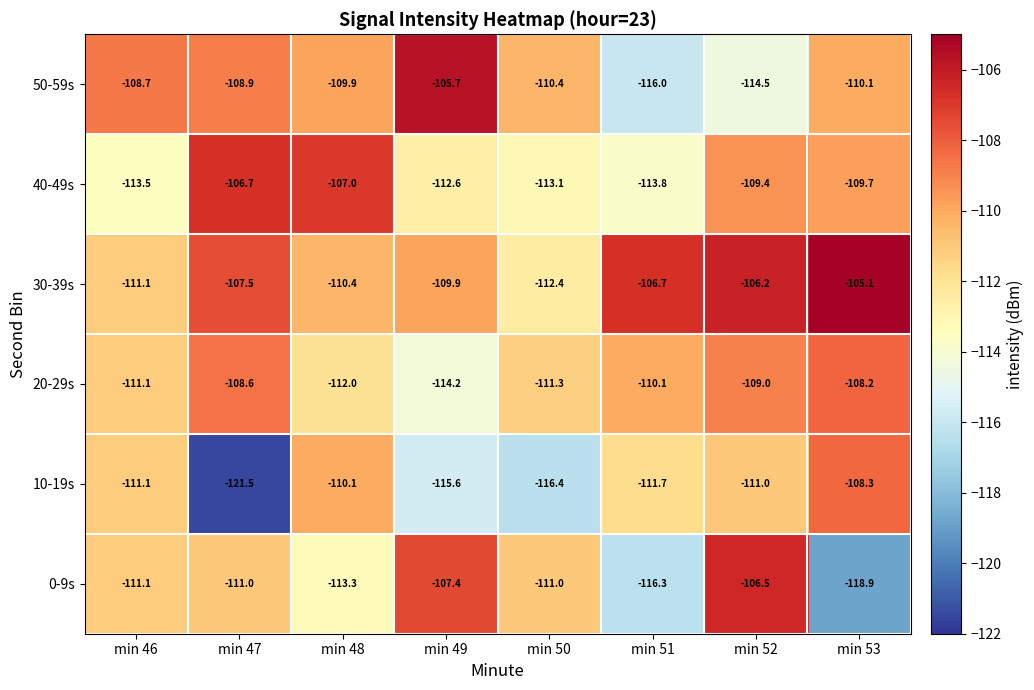

At which label does 40-49s first exceed -109?

min 47